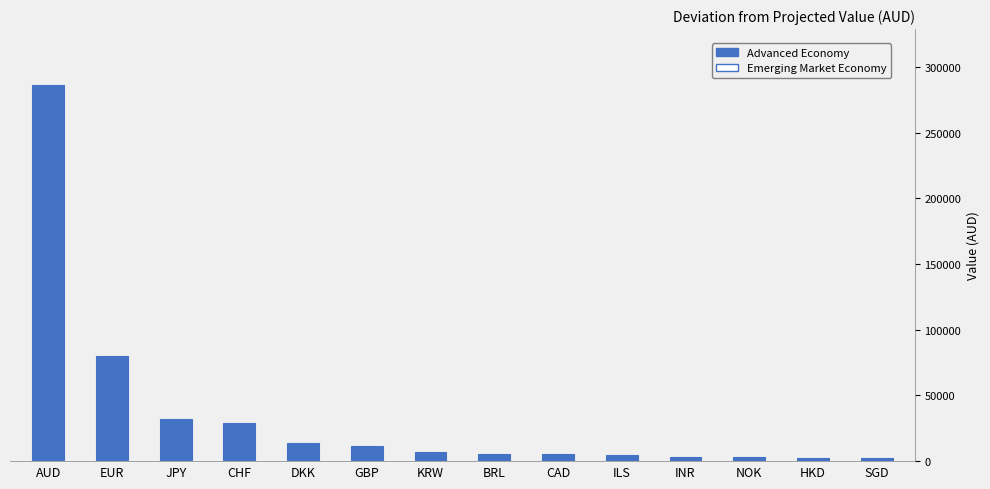

What position from the right is INR?

4